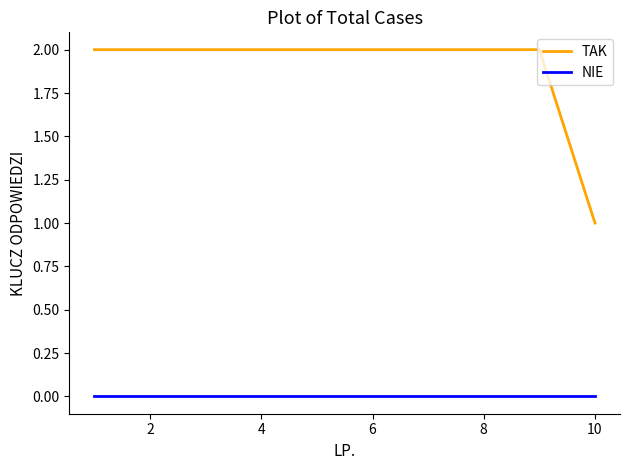

Which series has the widest spread of values?

TAK